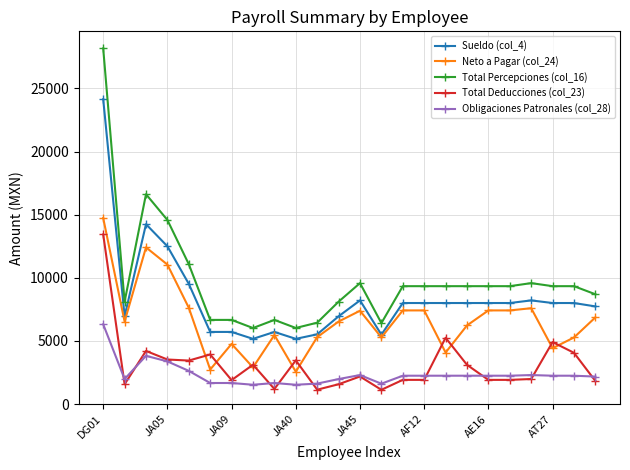

True or false: Total Percepciones (col_16) and Obligaciones Patronales (col_28) cross at least once.

False